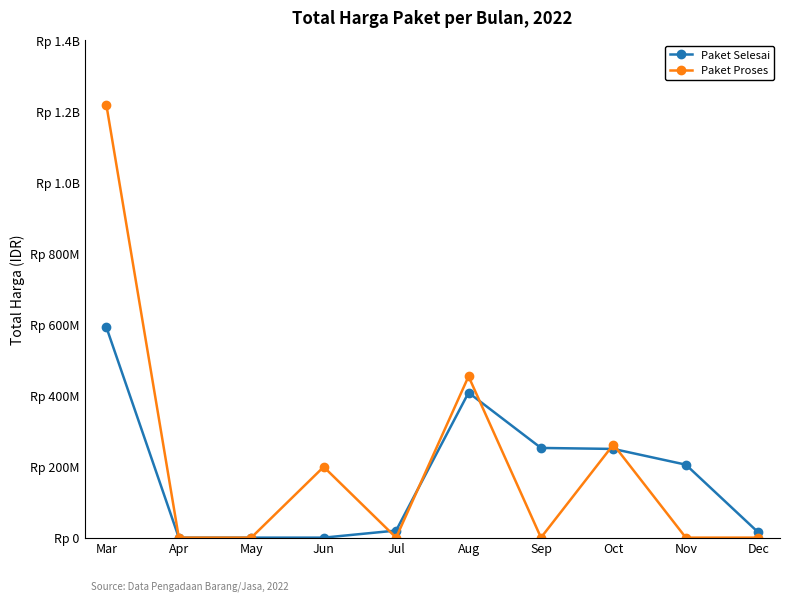

Does the chart have visible grid lines?

No